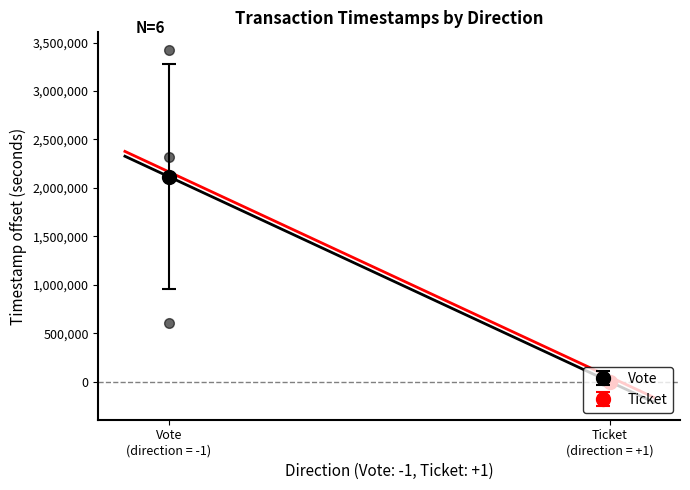

What is the sum of the values at Vote (direction = -1) and Vote (direction = -1)?

5744275